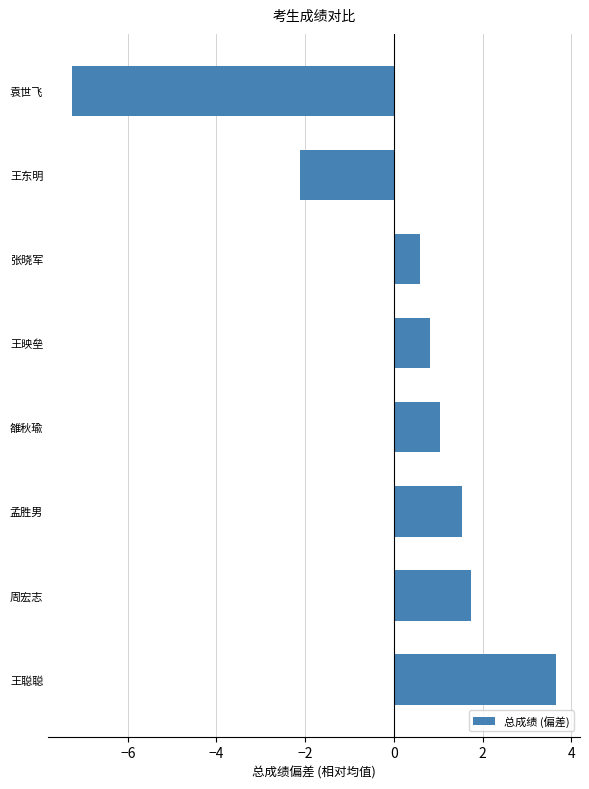

Are the bars grouped side by side (vs. stacked)?

No